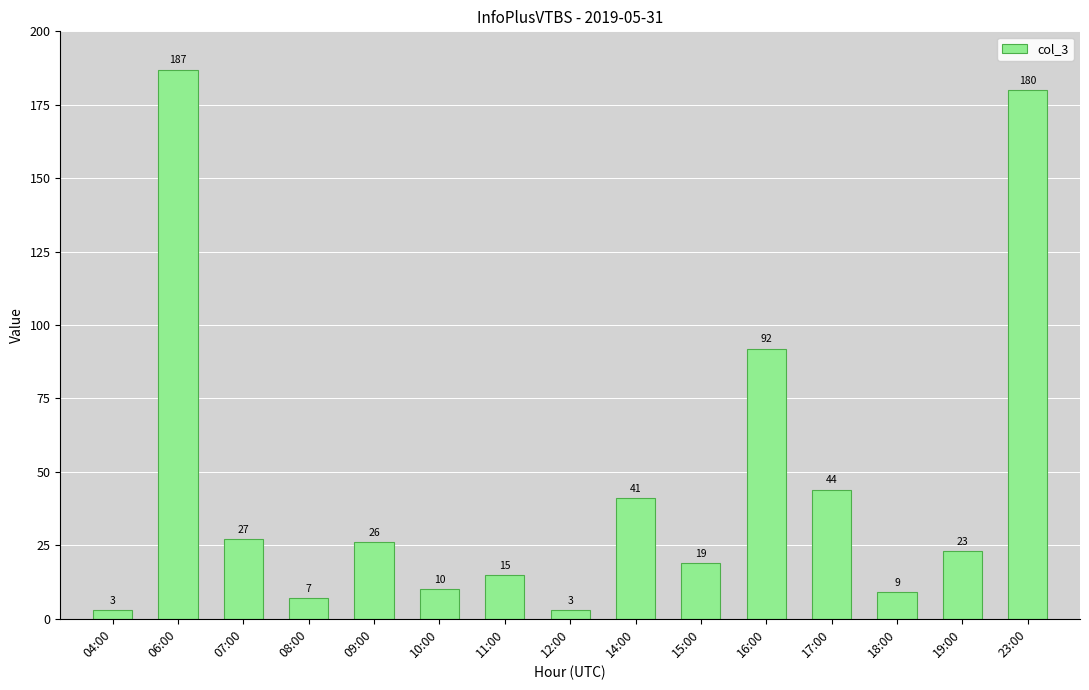

What is the label of the 11th bar from the right?

09:00